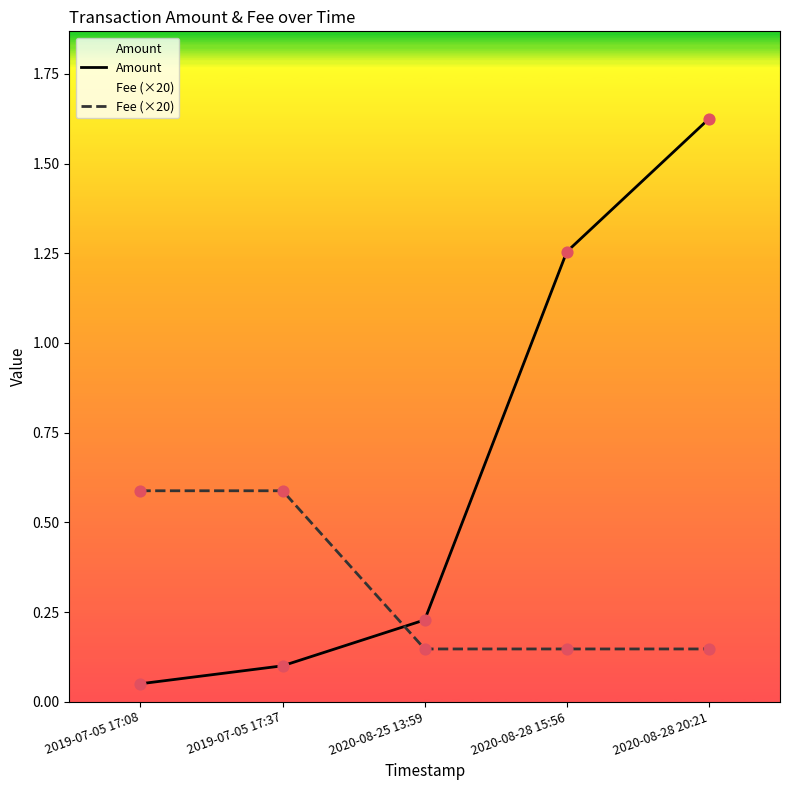

Which series has the largest total across all categories?

Amount